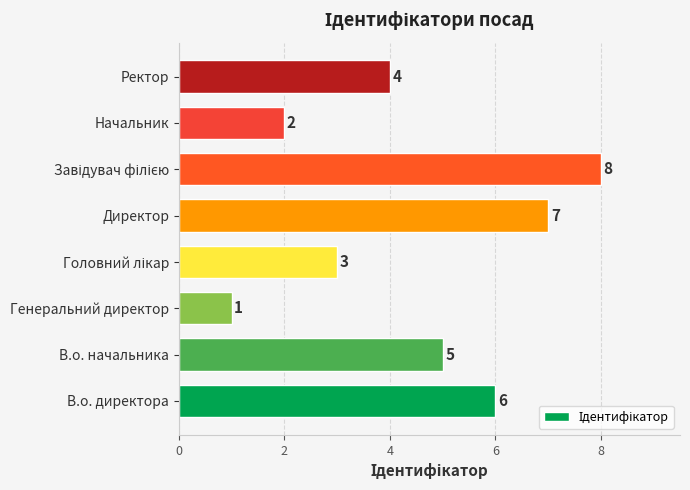

How many data points are less than 5?

4